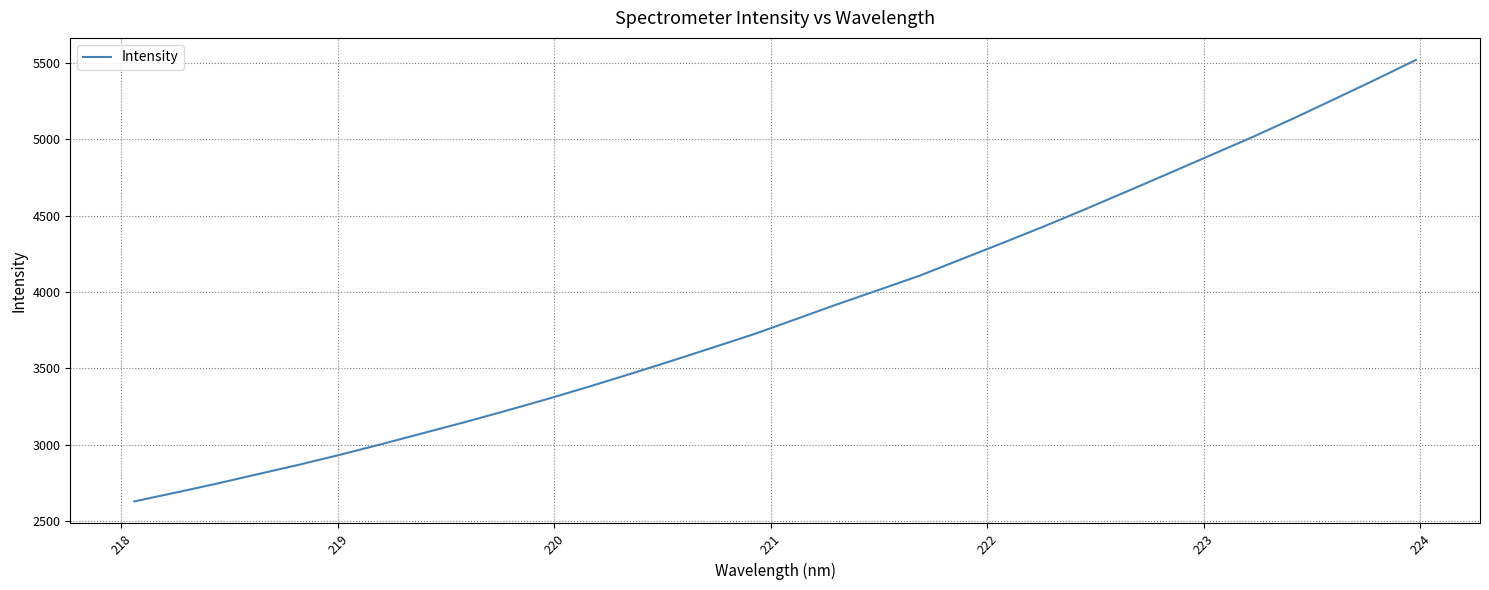

True or false: the data has more than 2 interior local peaks.

False